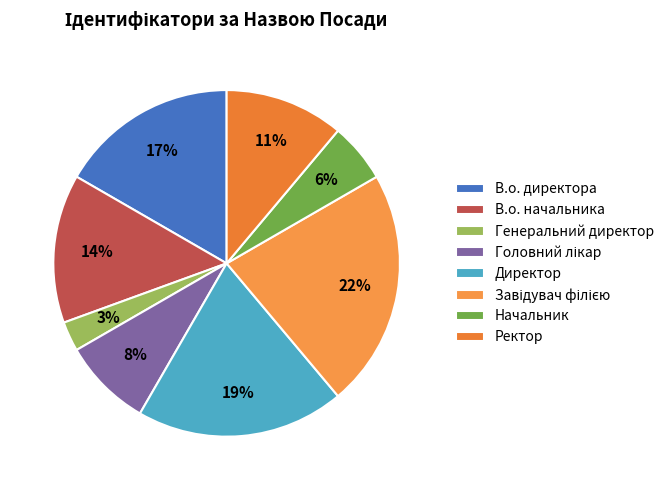

To the nearest percent, what portion does Головний лікар represent?

8%